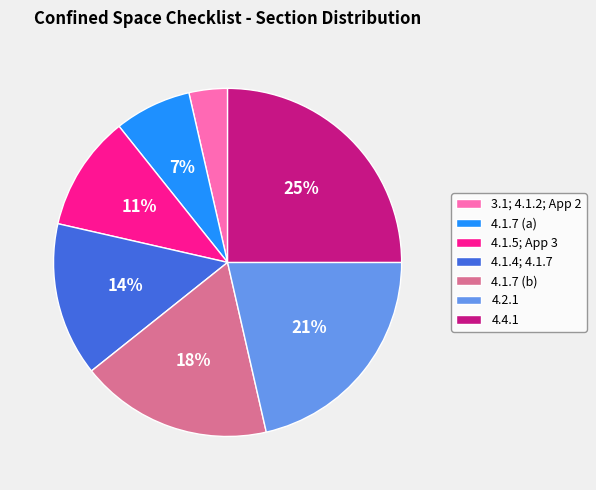

What percentage is the 4.2.1 slice, to the nearest percent?

21%